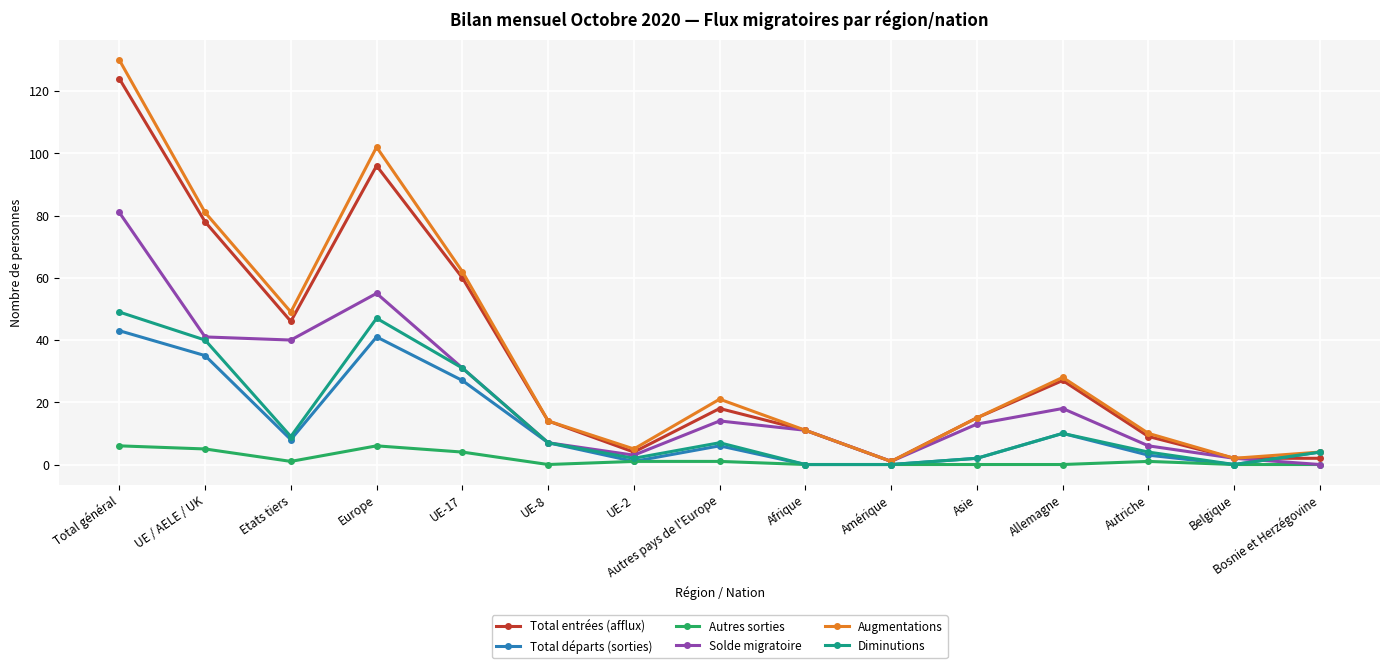

Count the Autres sorties values in the range 0 to 4.

12